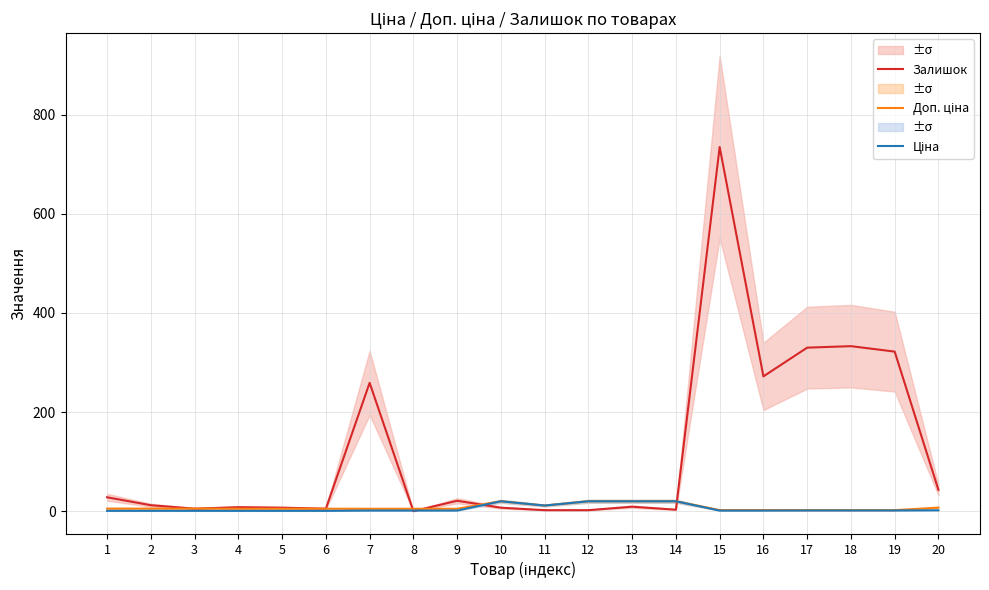

Rank the categories by Залишок value from highest to lowest.

15, 18, 17, 19, 16, 7, 20, 1, 9, 2, 13, 4, 5, 10, 3, 6, 14, 11, 12, 8